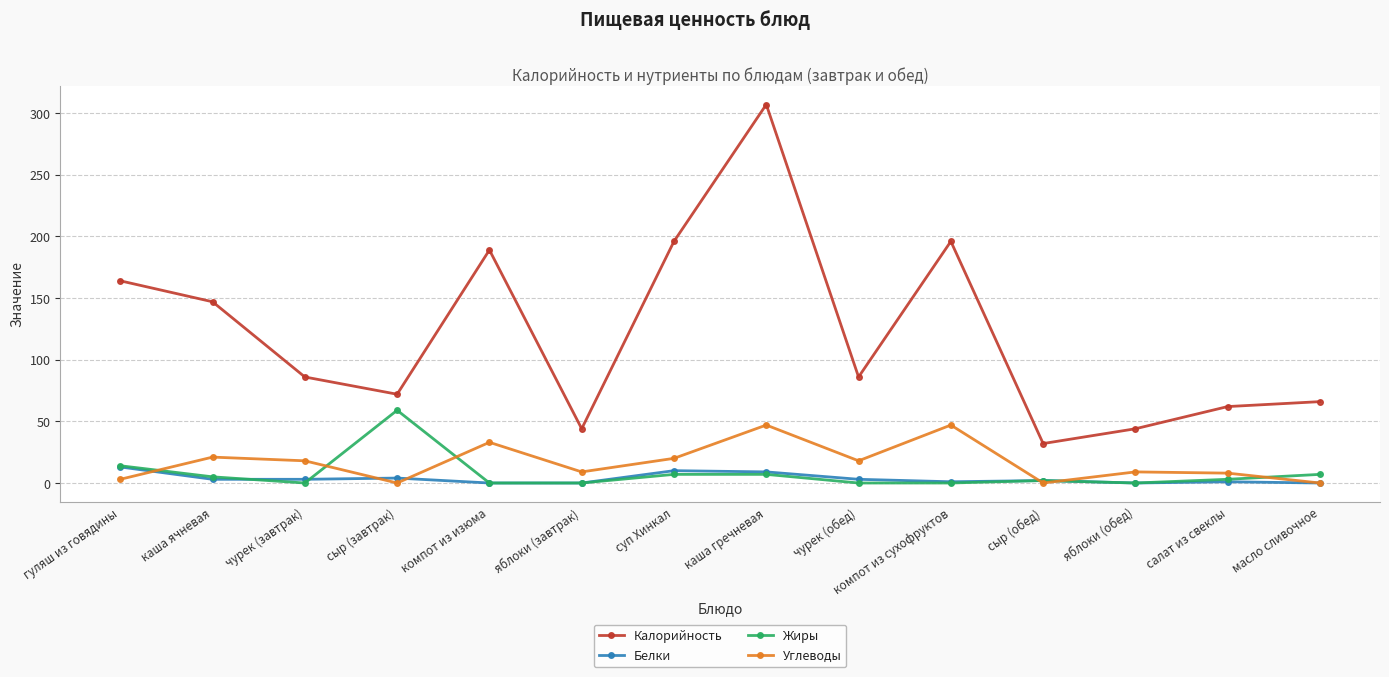

Which series has the widest spread of values?

Калорийность